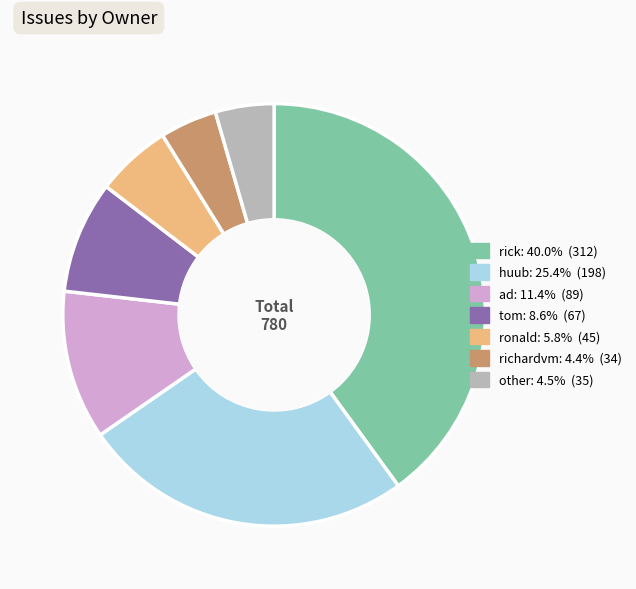

Combined, do other and richardvm account for over 50%?

No